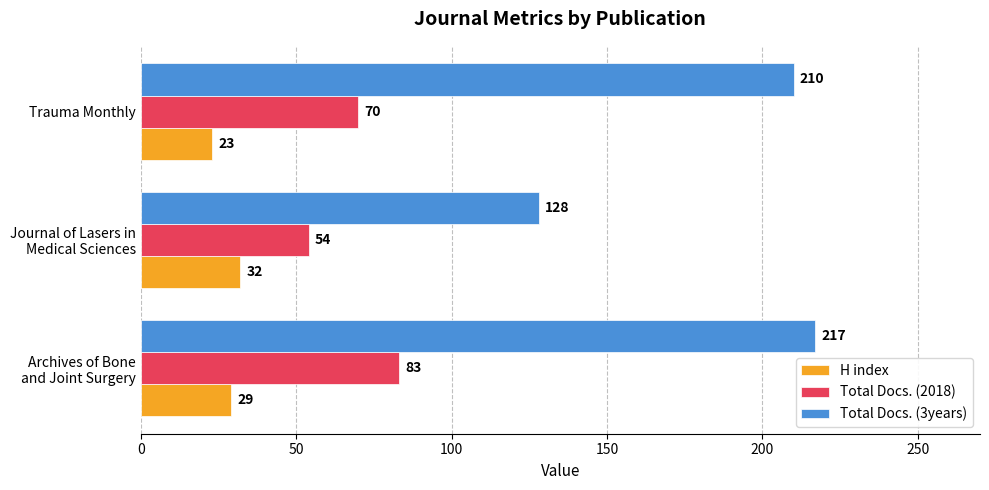

The value of Total Docs. (3years) at Trauma Monthly is 336. True or false?

False